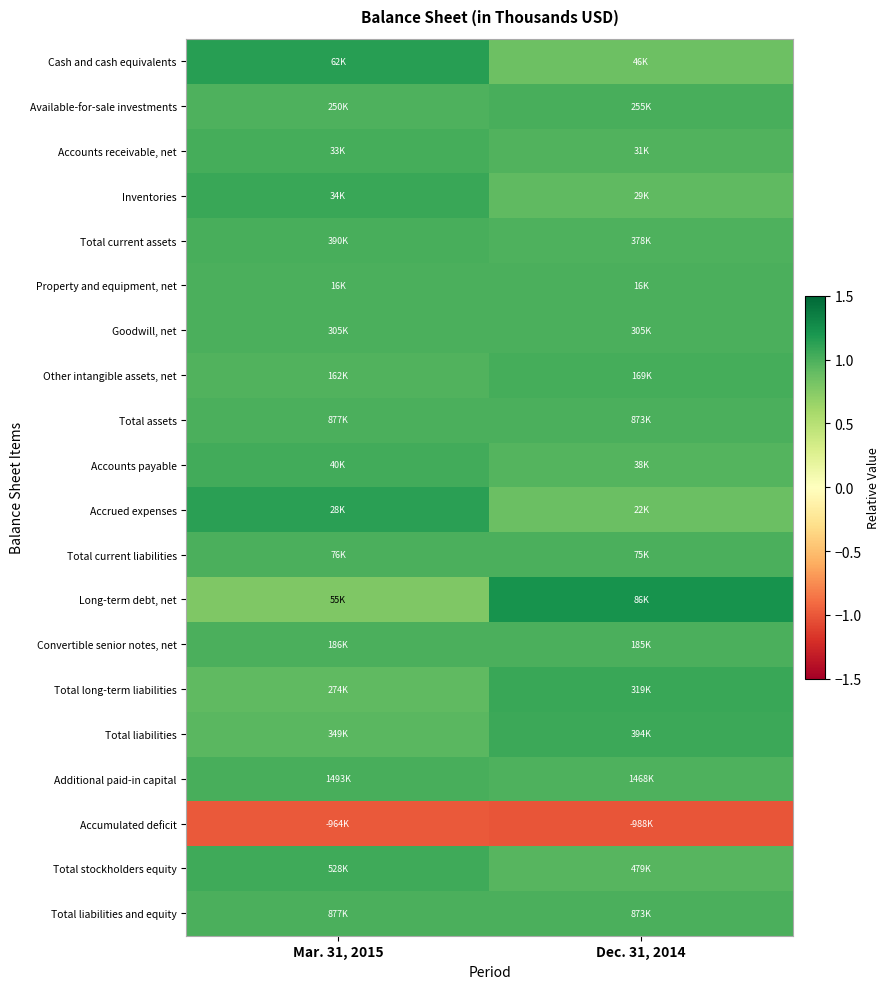

At how many categories does at least one series exceed 0?

2